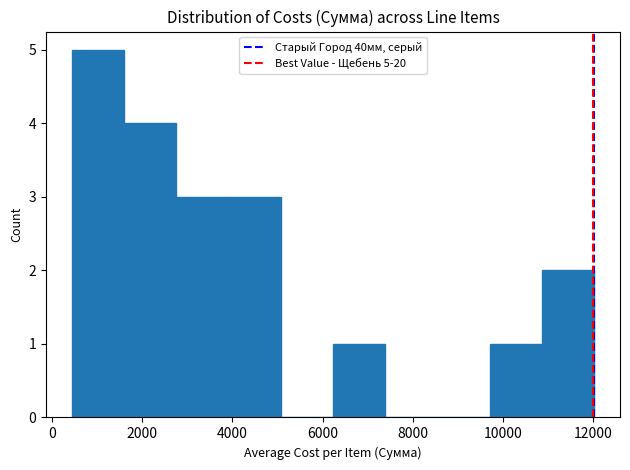

Over which range of the x-axis is the bar tallest?

400 to 1600